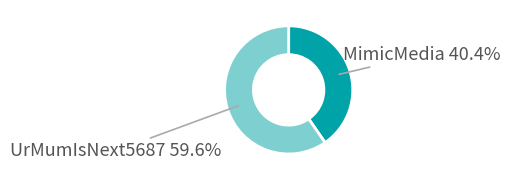

Is there a majority slice in this chart?

Yes